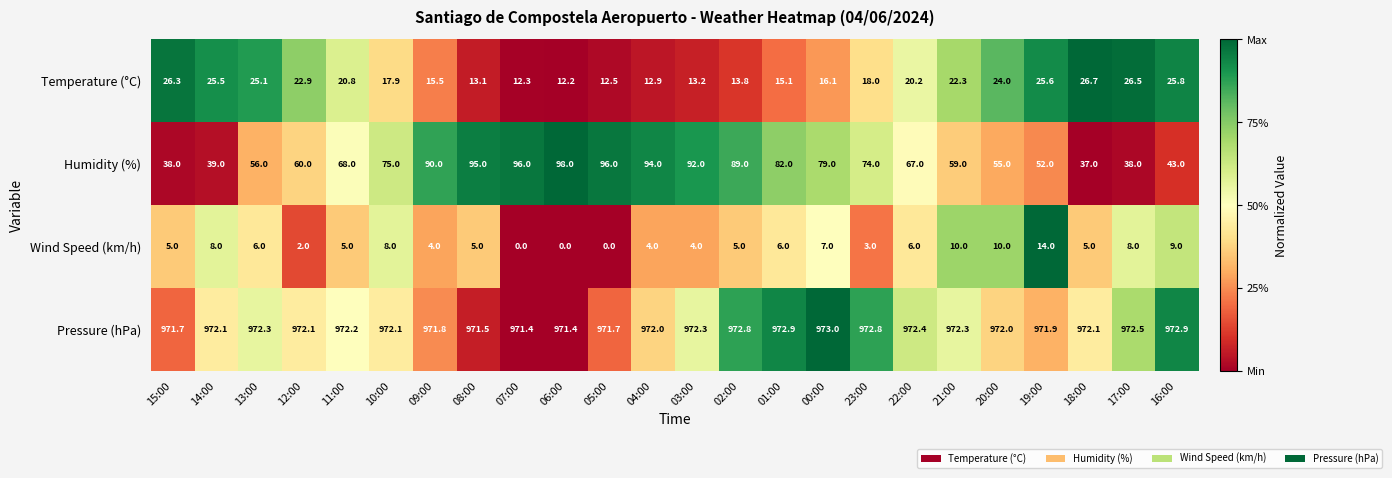

At which label does Temperature (°C) first exceed 20?

15:00